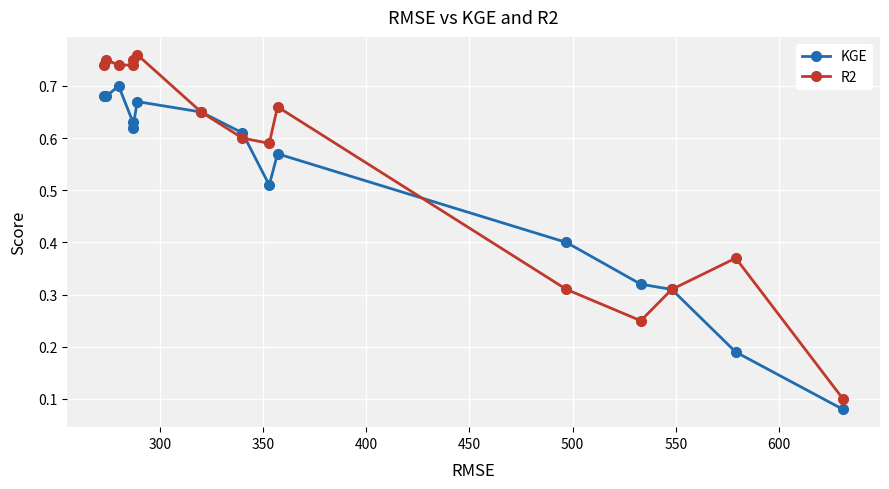

What is the sum of all KGE values?

7.6